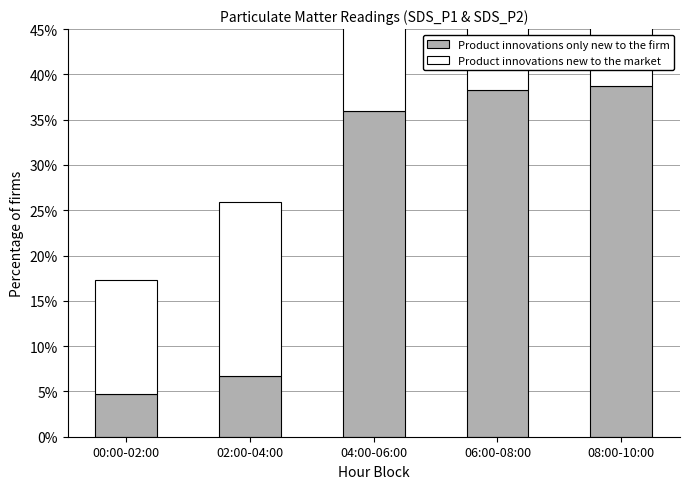

How many categories are shown in the chart?

5